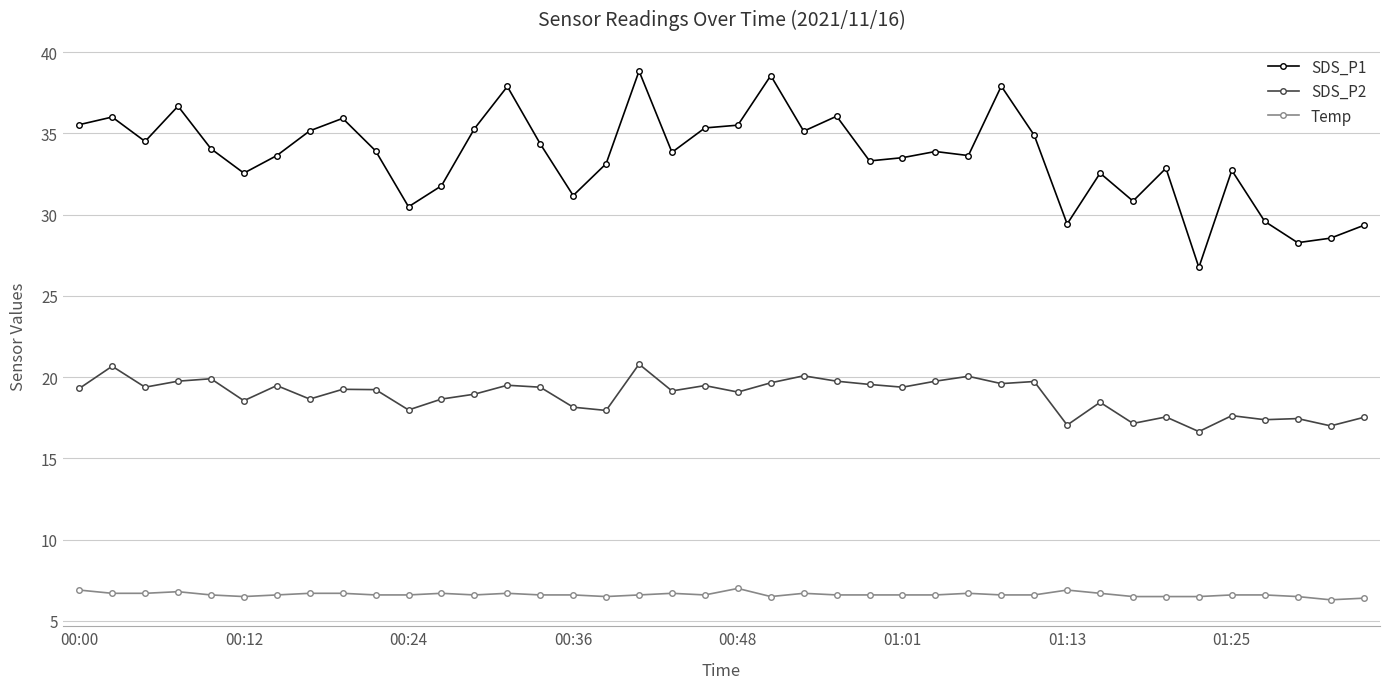

Which series has the largest range (max minus min)?

SDS_P1